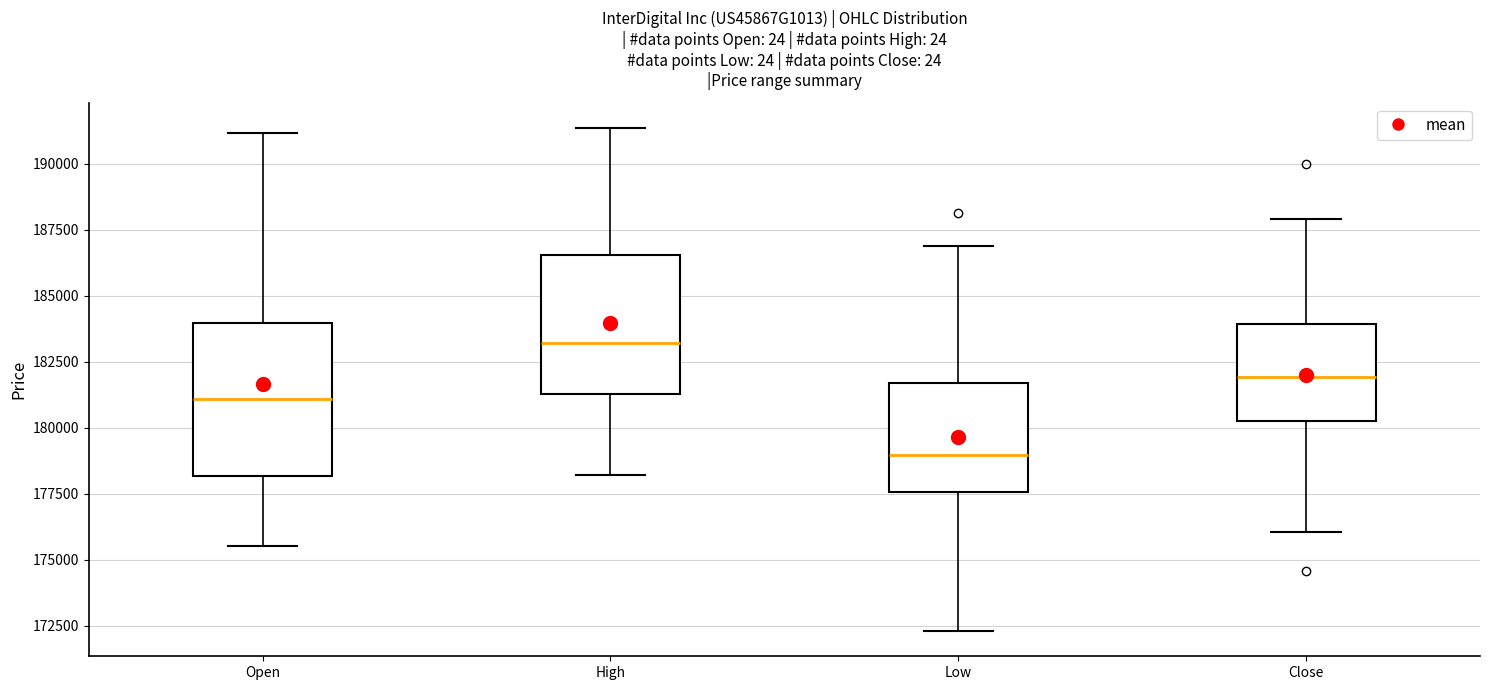

Which box has the highest median line?

High